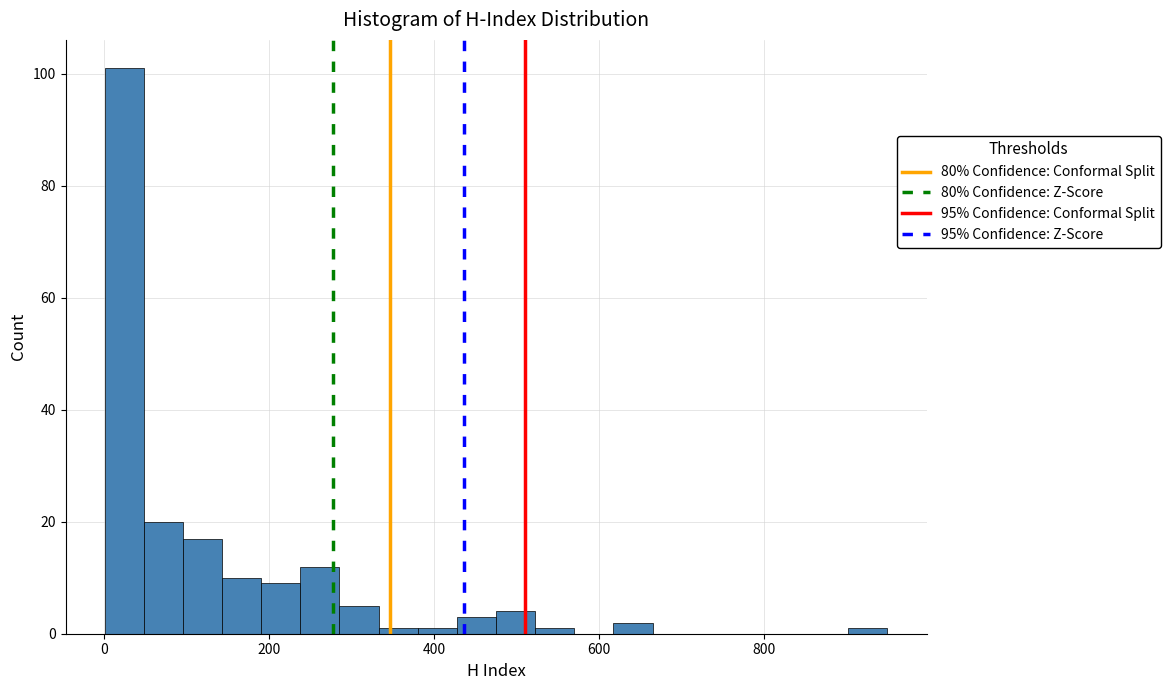

Around what value on the x-axis is the tallest bar? Give the approximate position of its centre, as read against the axis.

20